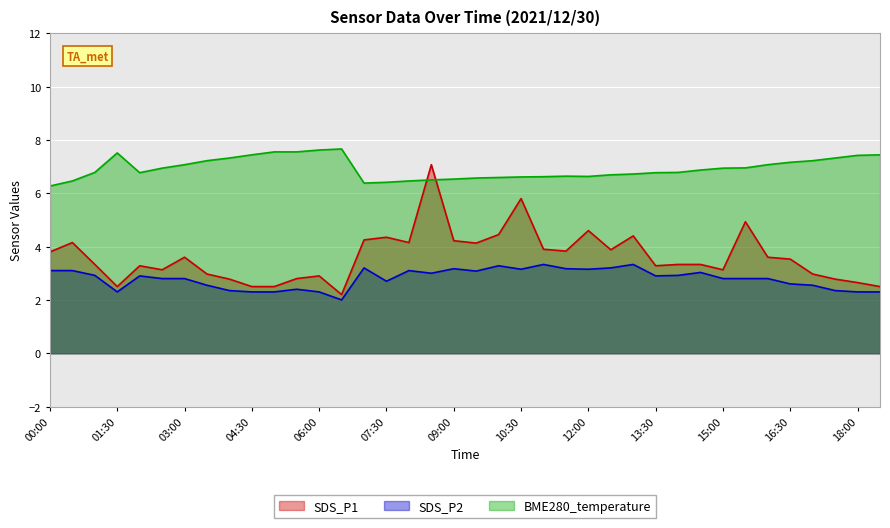

Where is the first local maximum for SDS_P1?

00:30